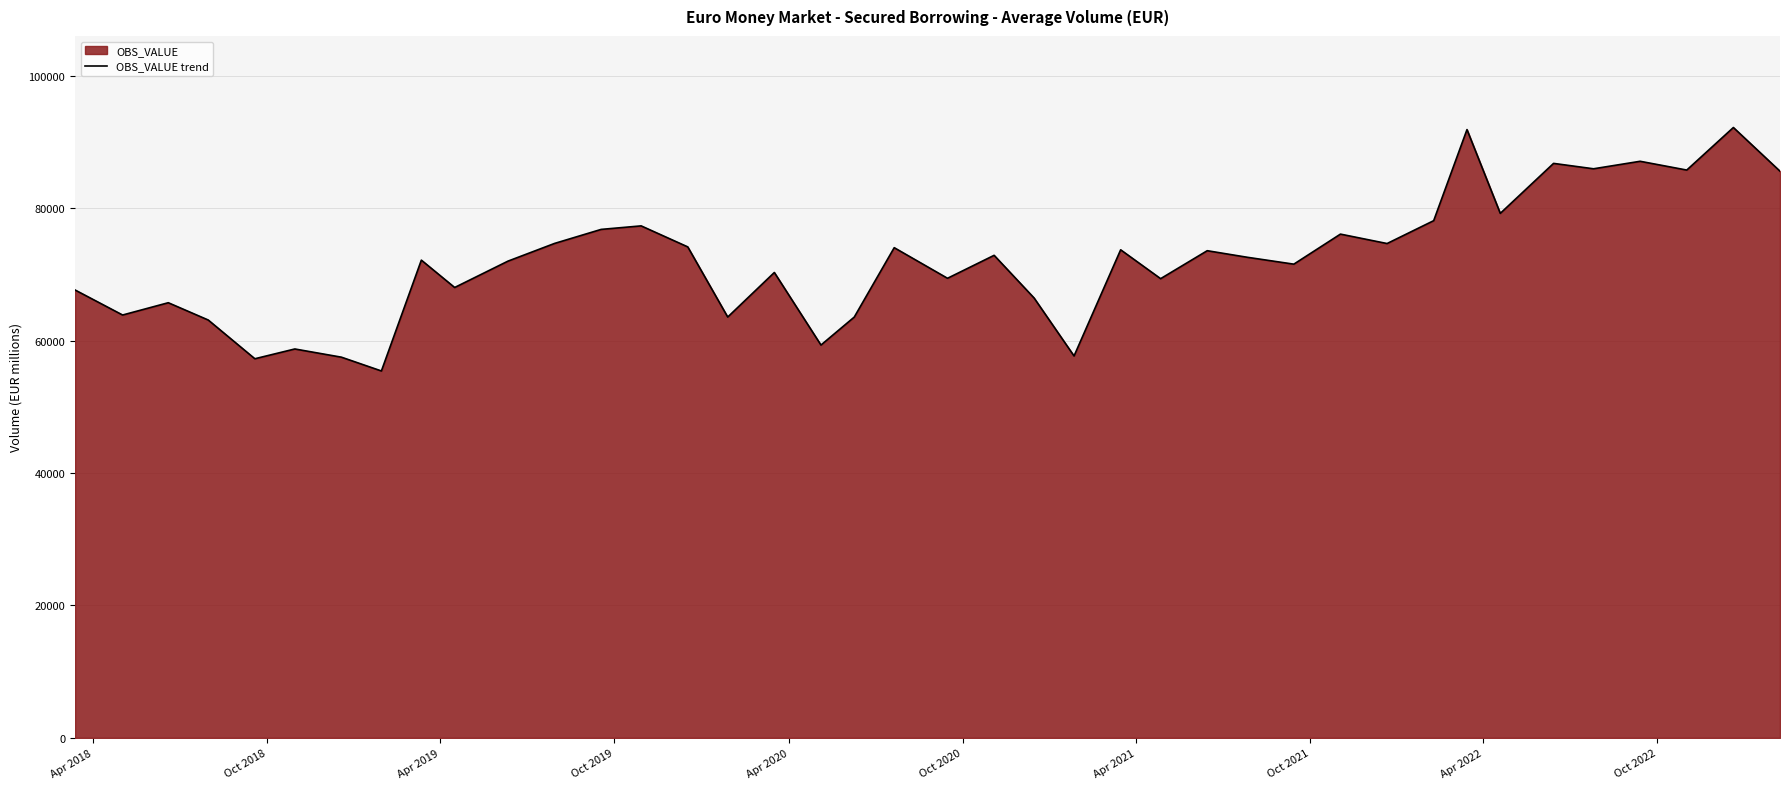

What is the maximum value shown in the chart?

92204.0